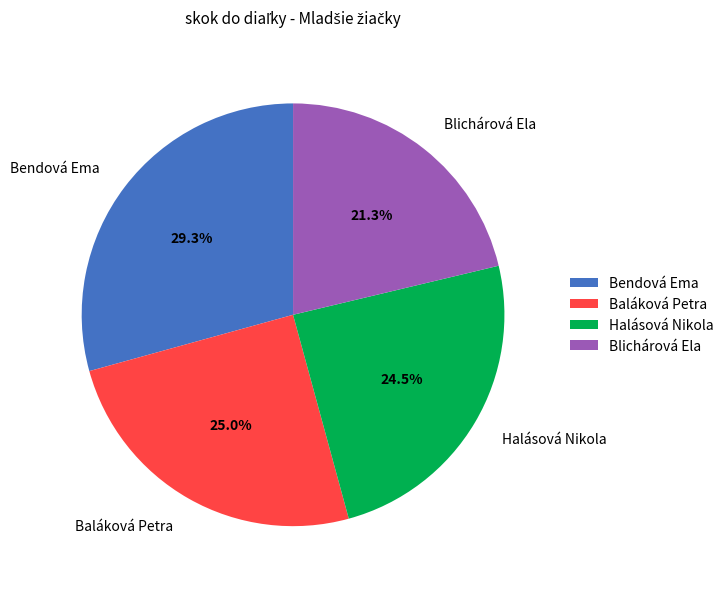

How many slices are in this pie chart?

4